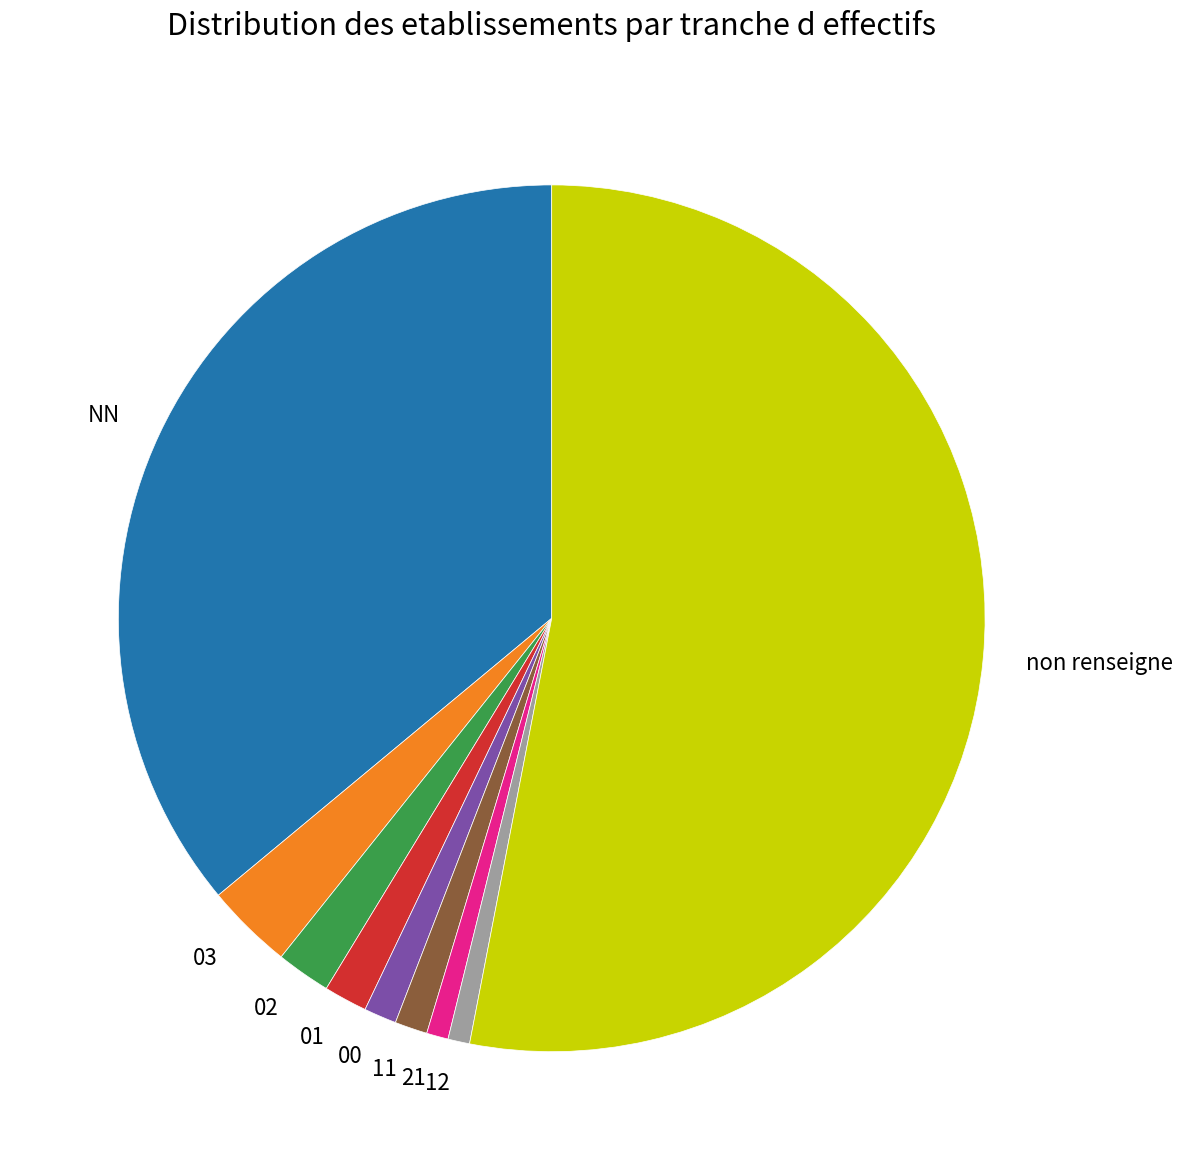

Which category accounts for the majority?

non renseigne